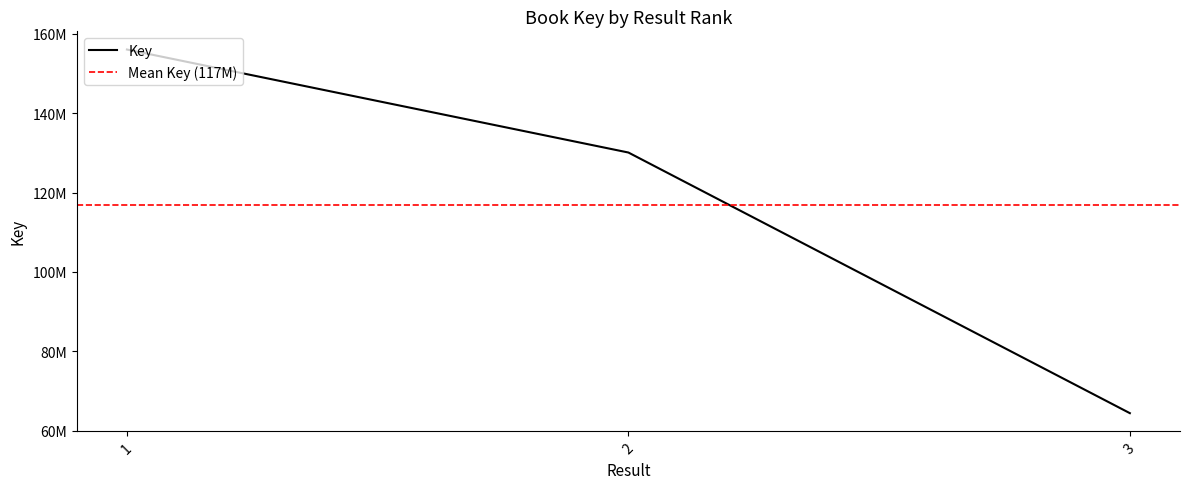

What is the difference between the values at 3 and 1?

91512564